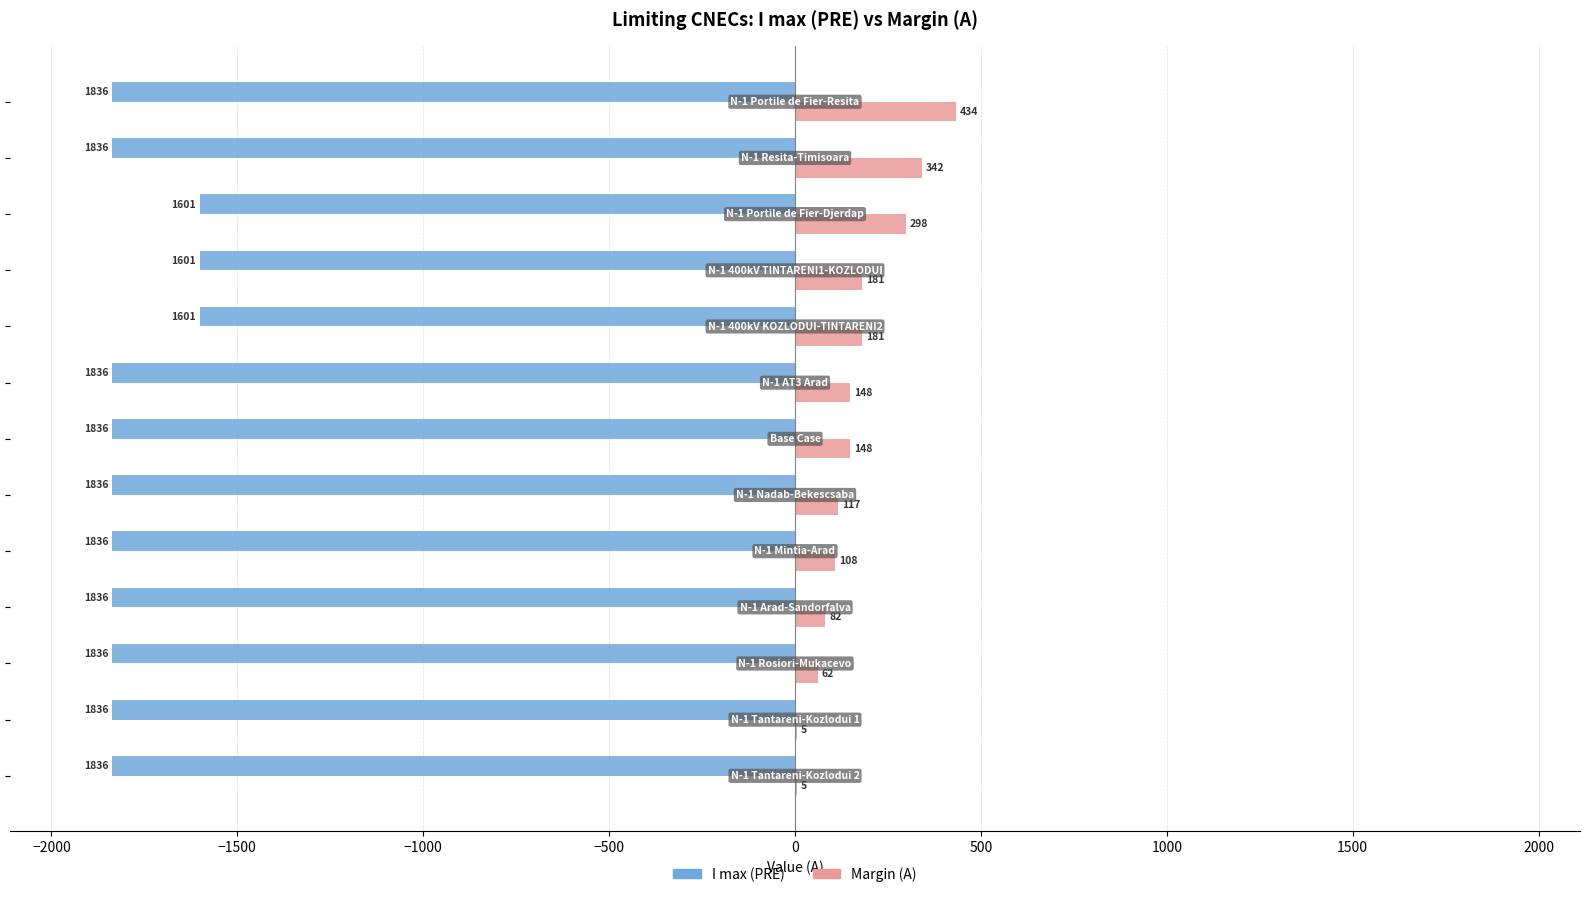

What is the maximum value shown in the chart?

434